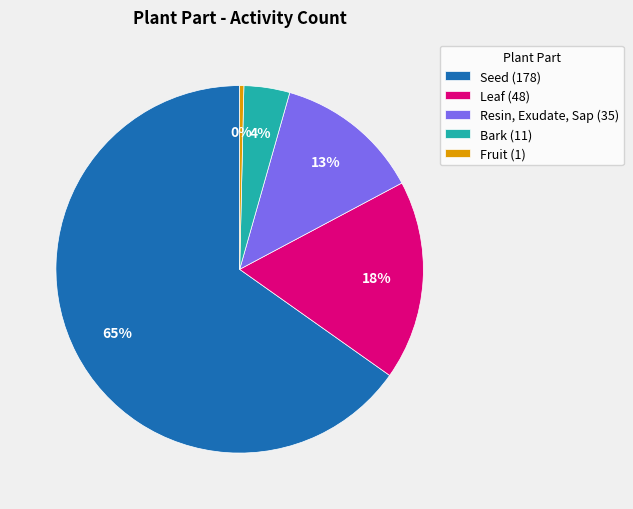

What percentage is the Seed (178) slice, to the nearest percent?

65%